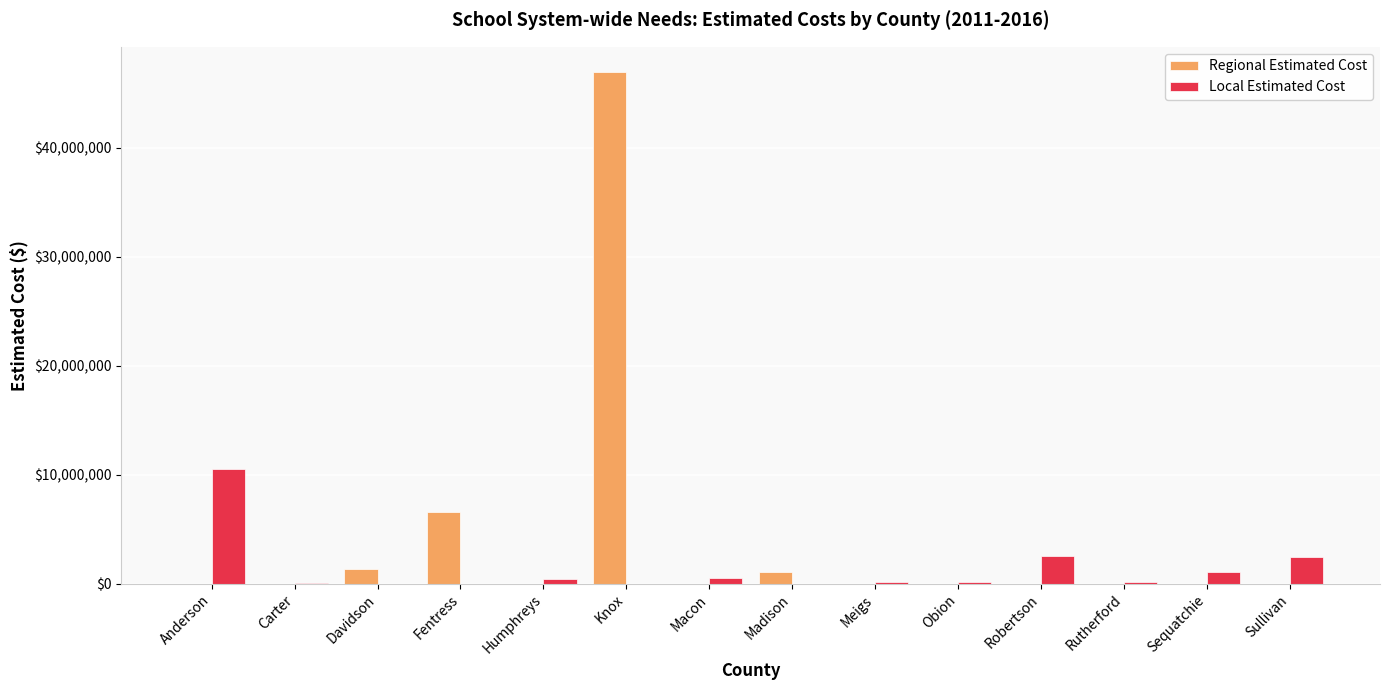

Where does the Local Estimated Cost series first go above 192000?

Anderson